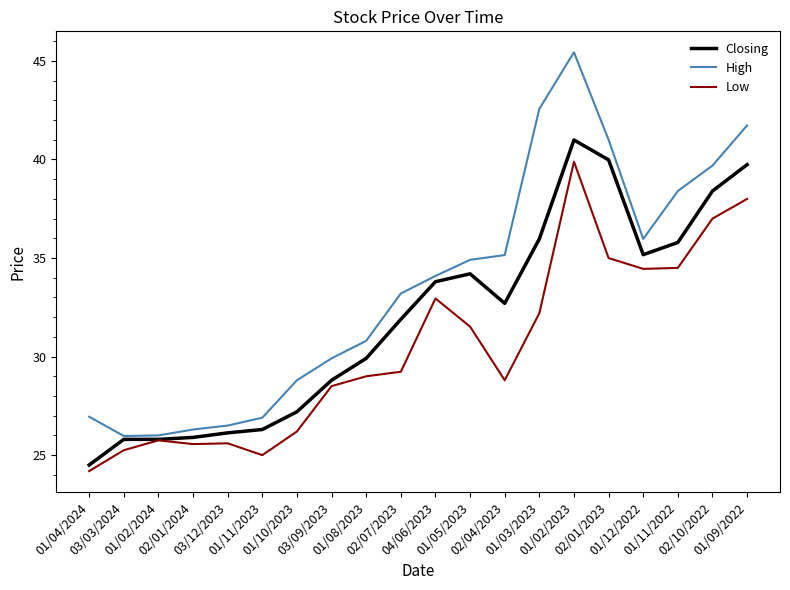

Which series changed the most between 03/09/2023 and 01/02/2023?

High